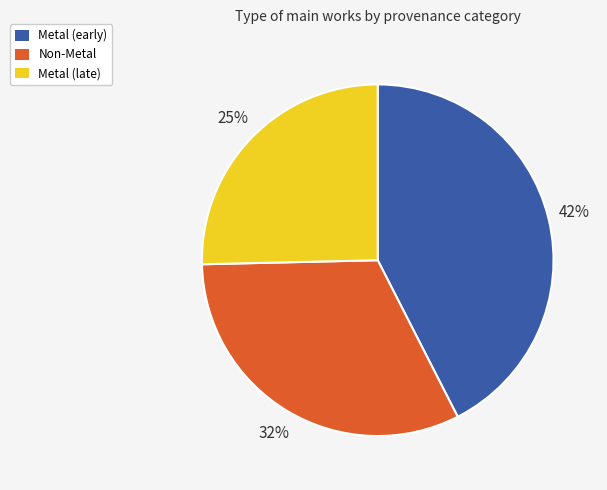

To the nearest percent, what is the average slice percentage?

33%